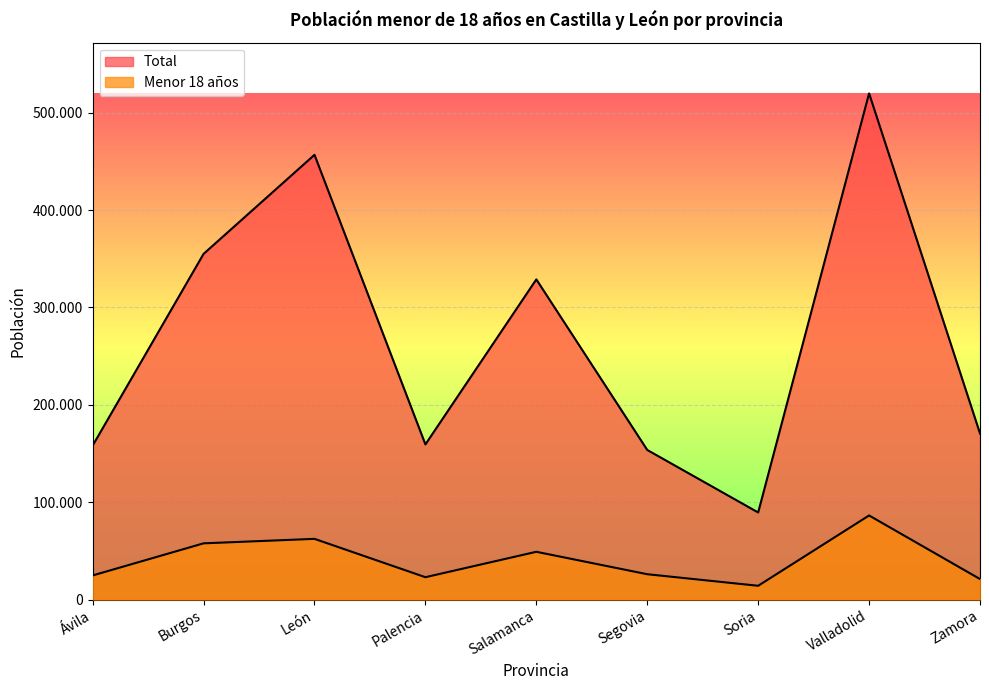

At which label does Total reach its peak?

Valladolid